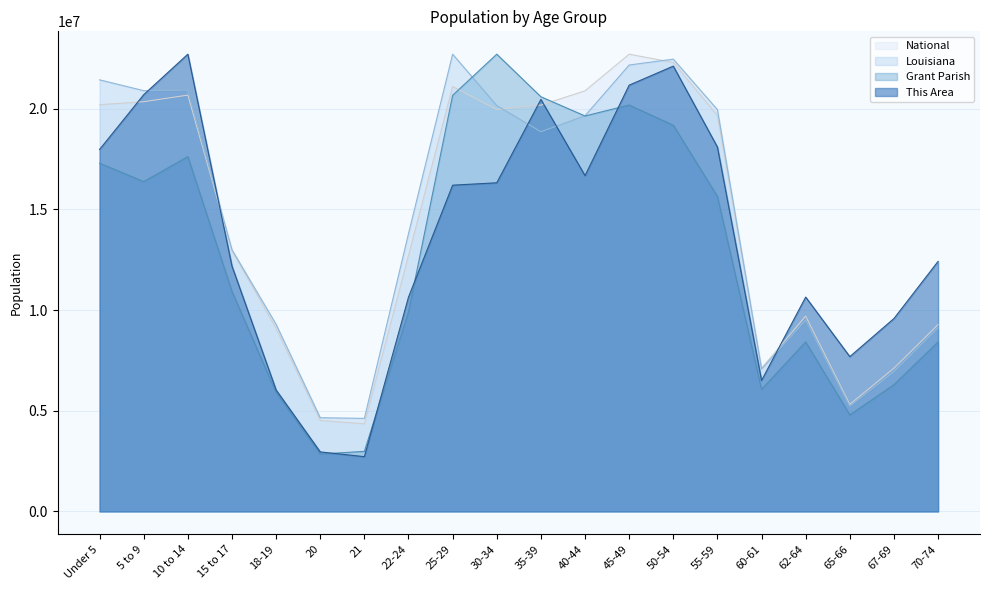

Does the chart have visible grid lines?

Yes